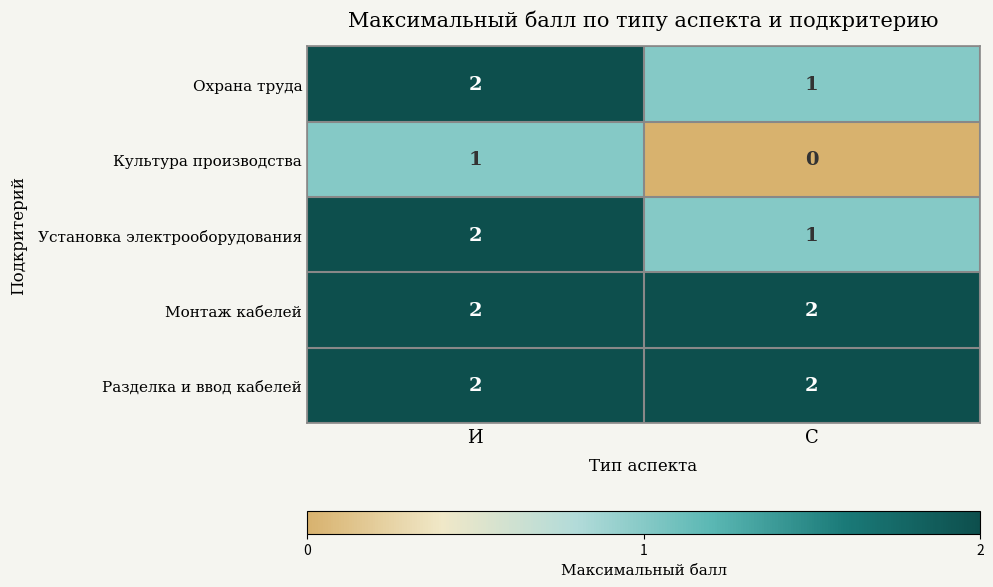

The Охрана труда series shows 3 at И. True or false?

False